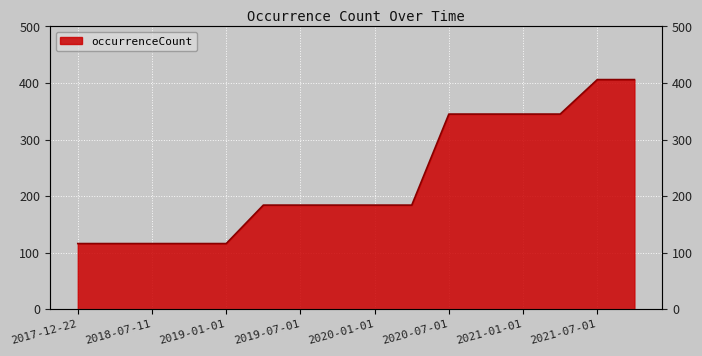

Reading right to left, what are all the values shown in this chart?

406	406	345	345	345	345	184	184	184	184	184	116	116	116	116	116